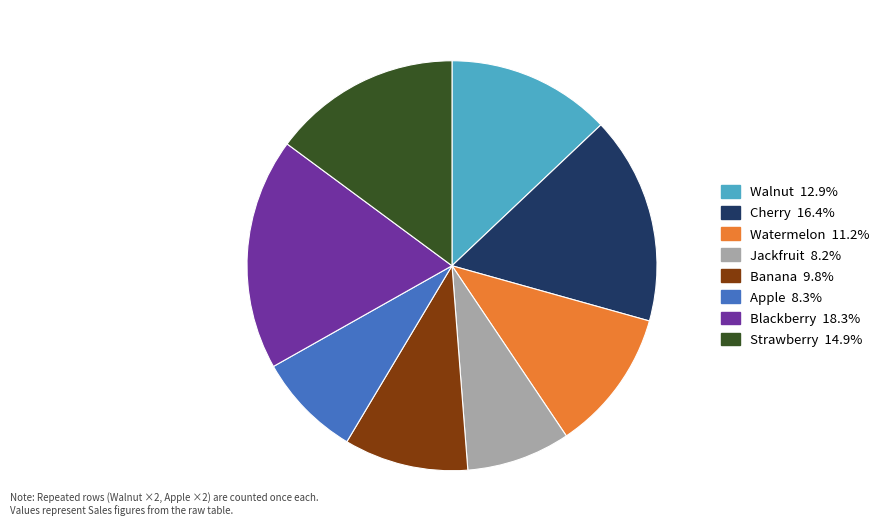

Do Cherry and Jackfruit together represent more than half of the pie?

No